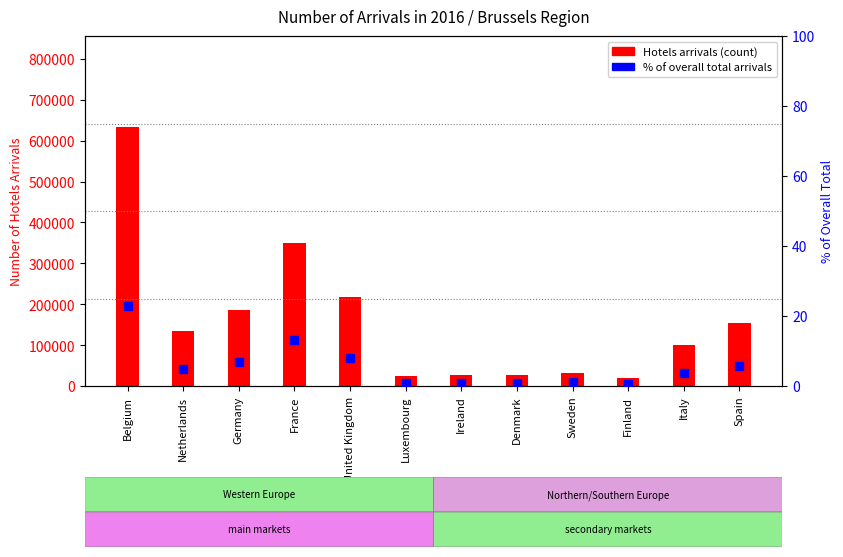

Which series has the largest total across all categories?

Hotels (count)